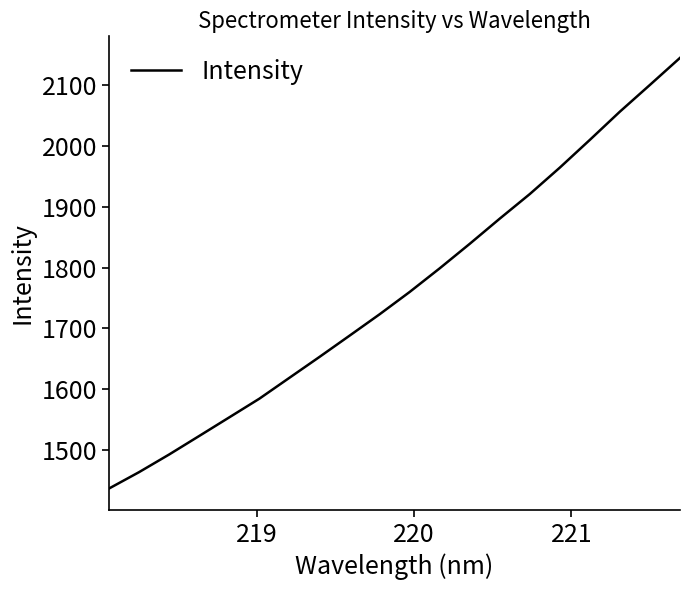

What is the difference between the maximum and minimum values?

709.1